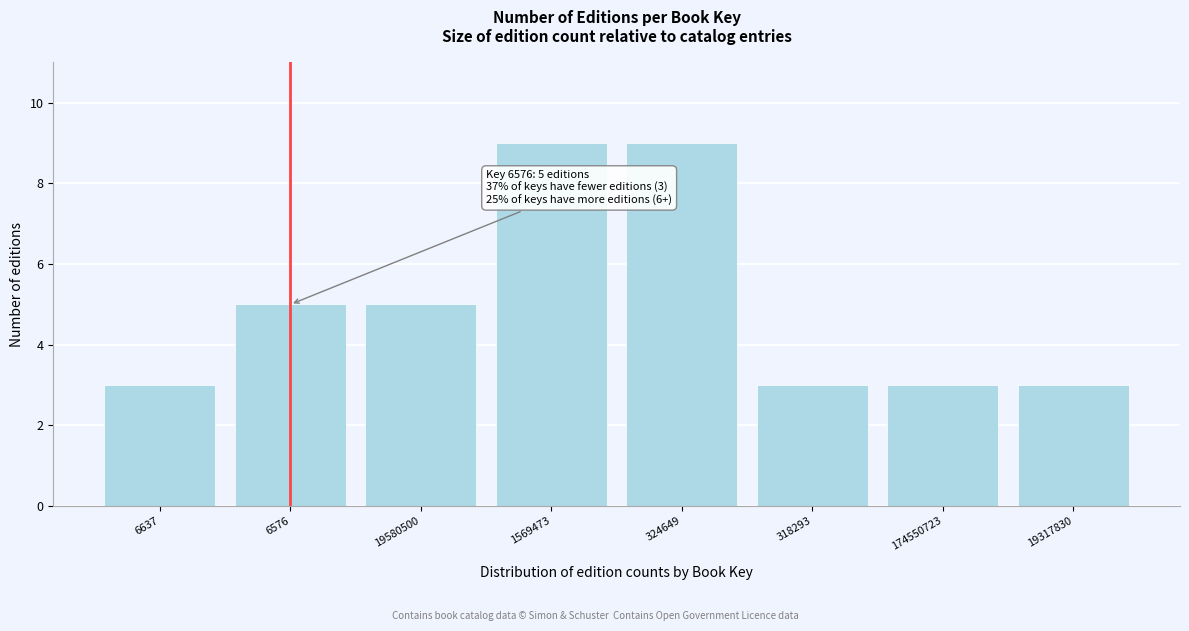

Reading left to right, extract all data points from this chart.

3	5	5	9	9	3	3	3